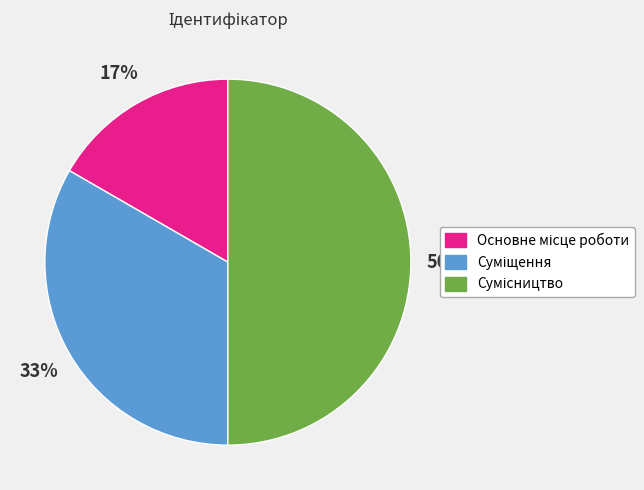

To the nearest percent, what is the difference between the largest and smallest slice percentages?

33%